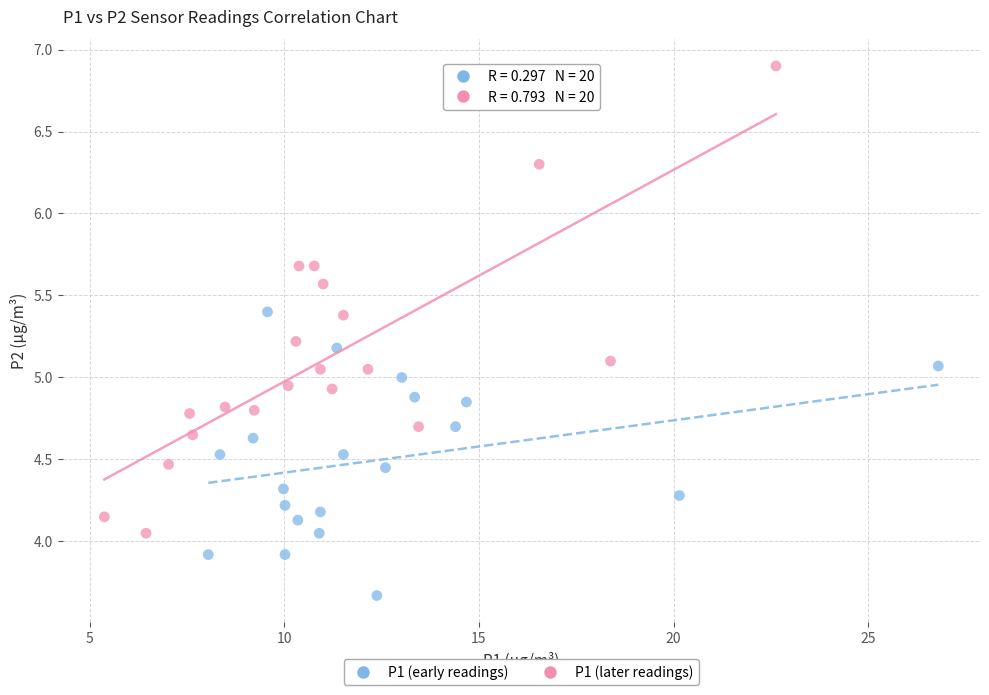

Which series contains the highest Y value?

P1 (later readings)